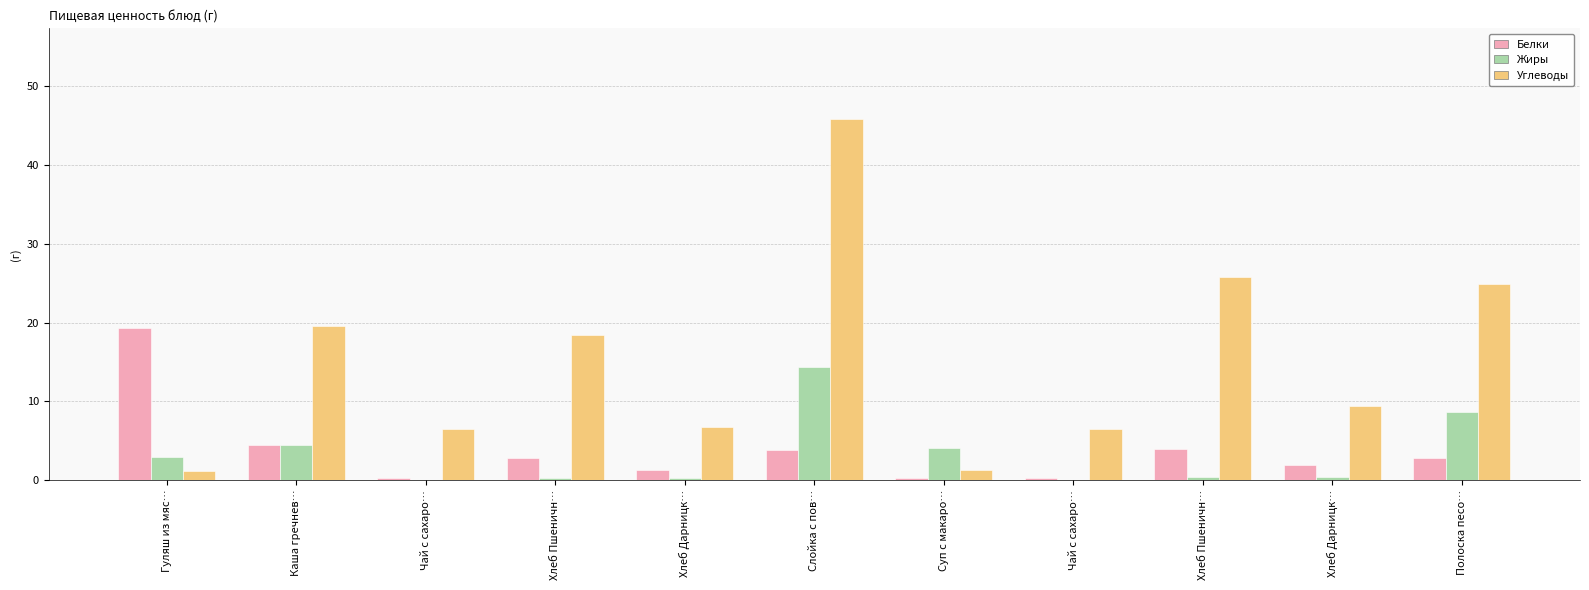

Is it true that Белки equals 0.4 at Суп с макаро…?

False